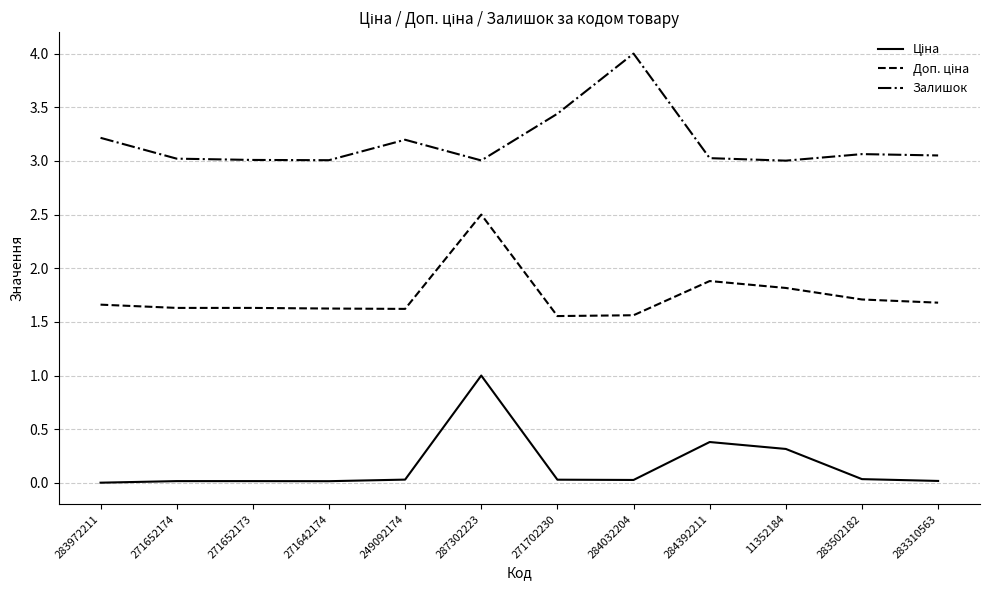

What is the spread (max minus min) of values at 11352184?

2.7